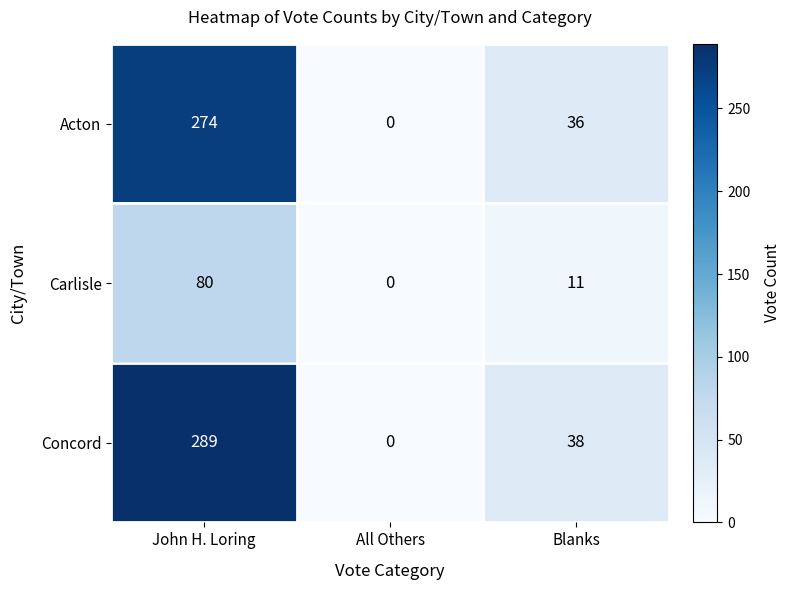

The Acton series shows 484 at John H. Loring. True or false?

False